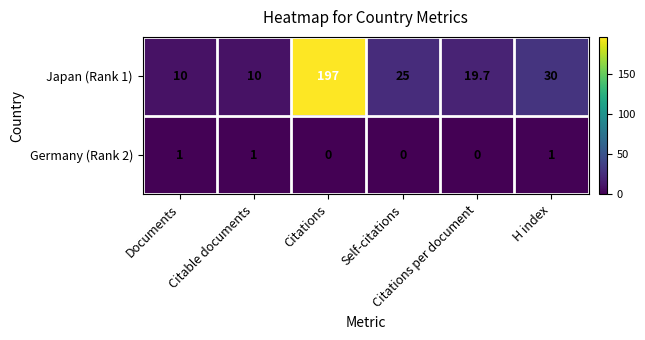

List the series in order of their peak value, highest first.

Japan (Rank 1), Germany (Rank 2)